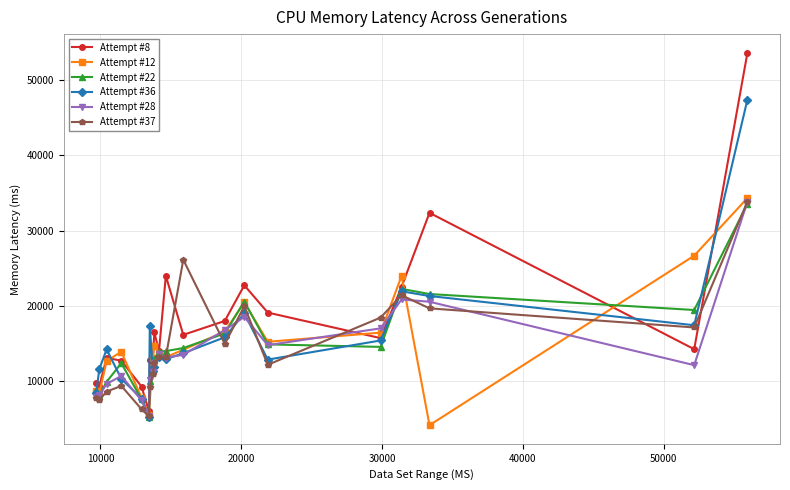

Does the chart have visible grid lines?

Yes